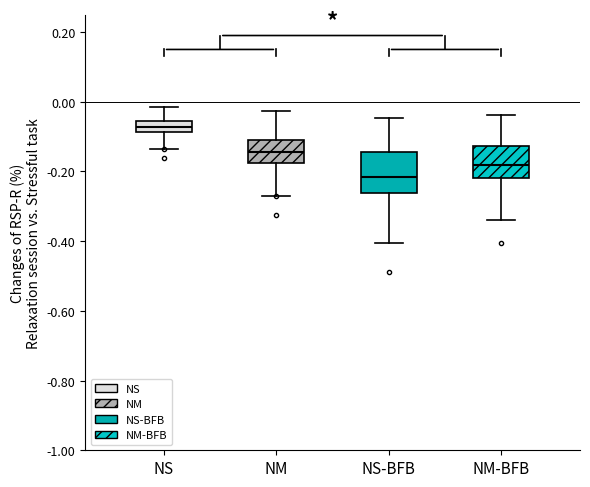

Reading left to right, transcribe this box plot: for each box, give where its median line is, the range the box spans, and where its two whiskers end, as read against the y-axis. The values are not printed on the chart, so give them approximately, as read against the axis.

NS: median -0.08 (inside the box), box -0.08 to -0.06, whiskers -0.14 to -0.02
NM: median -0.14, box -0.18 to -0.12, whiskers -0.26 to -0.02
NS-BFB: median -0.22, box -0.26 to -0.14, whiskers -0.40 to -0.04
NM-BFB: median -0.18, box -0.22 to -0.12, whiskers -0.34 to -0.04